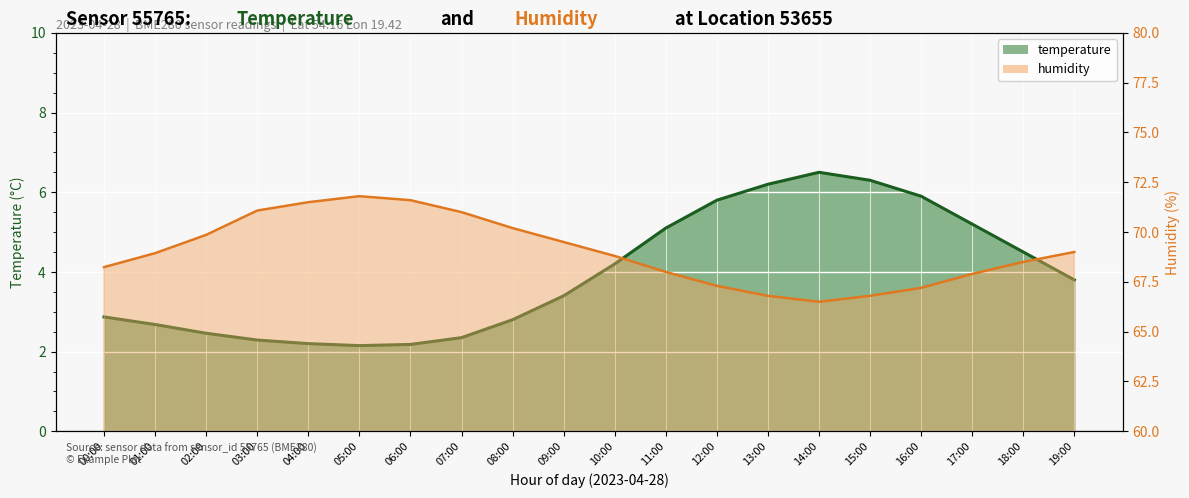

Reading left to right, what are all the values shown in this chart?

temperature line: 00:00=2.9	01:00=2.7	02:00=2.5	03:00=2.3	04:00=2.2	05:00=2.1	06:00=2.2	07:00=2.4	08:00=2.8	09:00=3.4	10:00=4.2	11:00=5.1	12:00=5.8	13:00=6.2	14:00=6.5	15:00=6.3	16:00=5.9	17:00=5.2	18:00=4.5	19:00=3.8
humidity line: 00:00=68.2	01:00=68.9	02:00=69.9	03:00=71.1	04:00=71.5	05:00=71.8	06:00=71.6	07:00=71.0	08:00=70.2	09:00=69.5	10:00=68.8	11:00=68.0	12:00=67.3	13:00=66.8	14:00=66.5	15:00=66.8	16:00=67.2	17:00=67.9	18:00=68.5	19:00=69.0